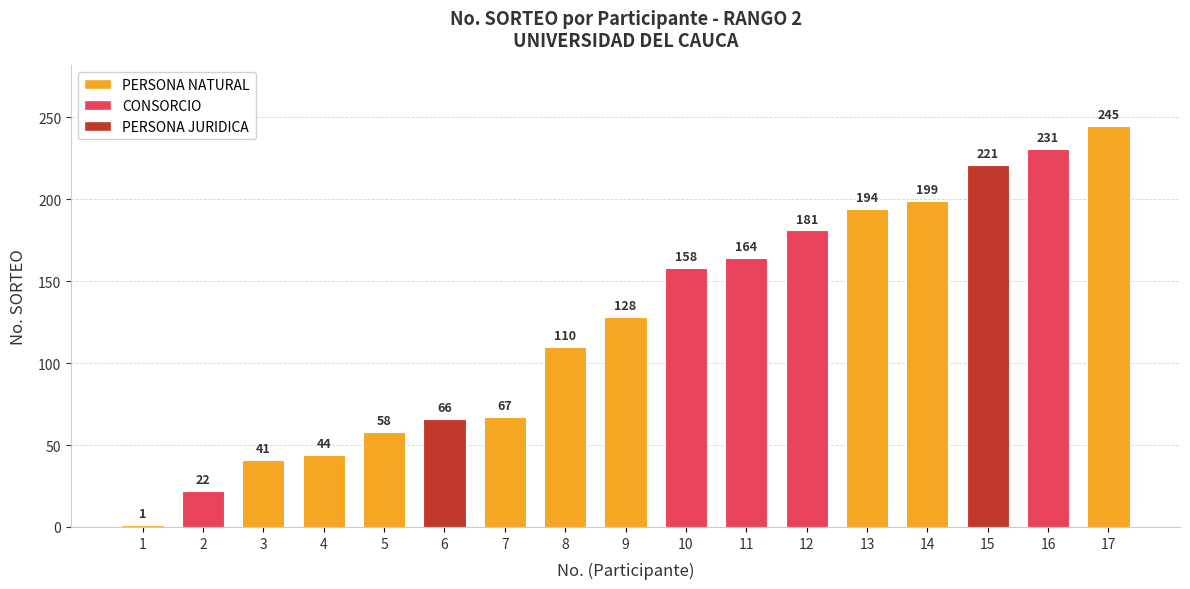

Count the number of data series in this chart.

1